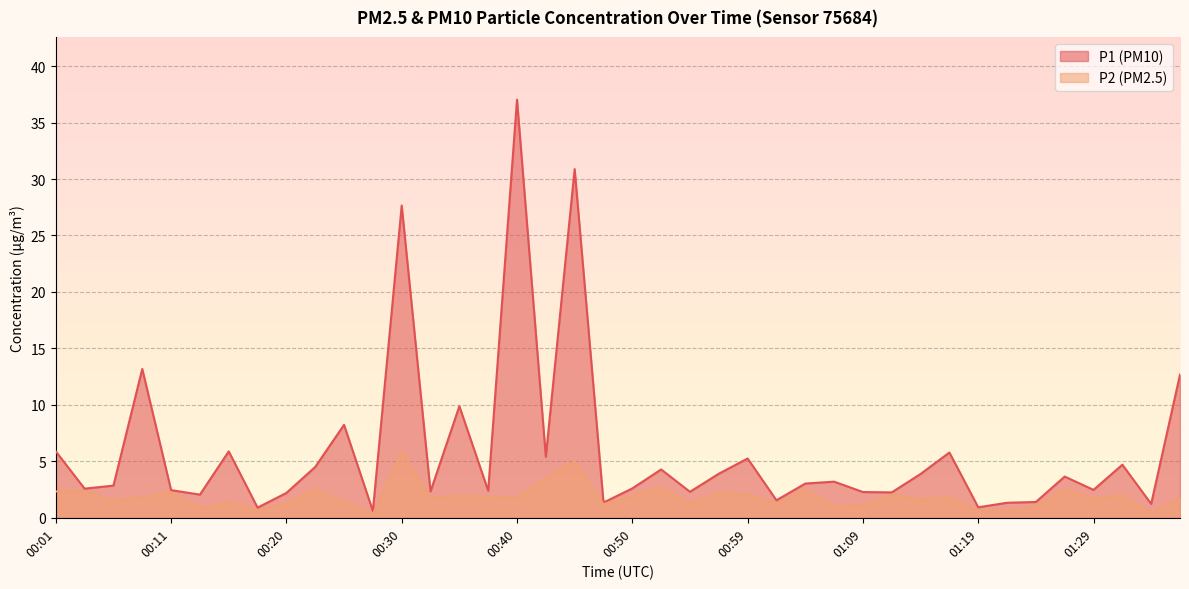

Reading right to left, what are all the values shown in this chart?

P1: 12.7	1.2	4.7	2.5	3.6	1.4	1.3	0.9	5.8	3.9	2.2	2.3	3.2	3.0	1.6	5.2	3.9	2.3	4.3	2.6	1.4	30.9	5.4	37.0	2.4	9.9	2.3	27.6	0.6	8.2	4.5	2.2	0.9	5.9	2.0	2.5	13.2	2.9	2.6	5.9
P2: 1.8	0.5	2.0	1.7	2.5	1.0	0.6	0.6	1.8	1.6	2.0	1.1	1.0	2.5	1.2	2.0	2.2	1.2	2.7	2.0	1.2	5.0	3.5	1.8	1.9	2.0	1.8	5.8	0.3	1.4	2.5	1.3	0.7	1.4	0.8	2.2	1.8	1.5	2.4	2.3